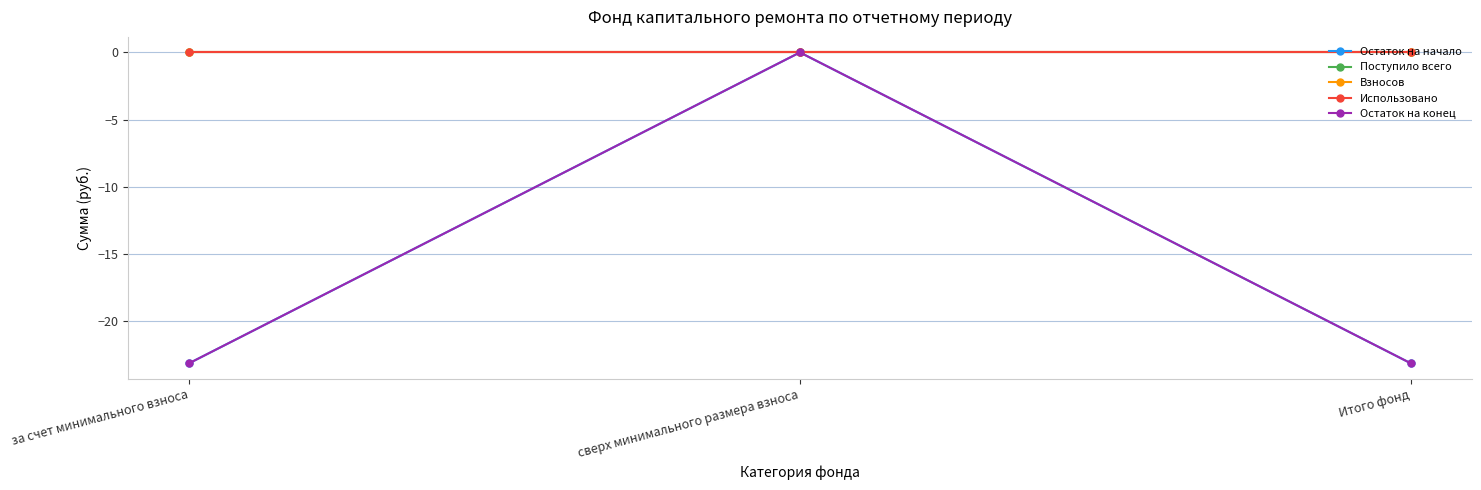

What is the smallest value displayed?

-23.1